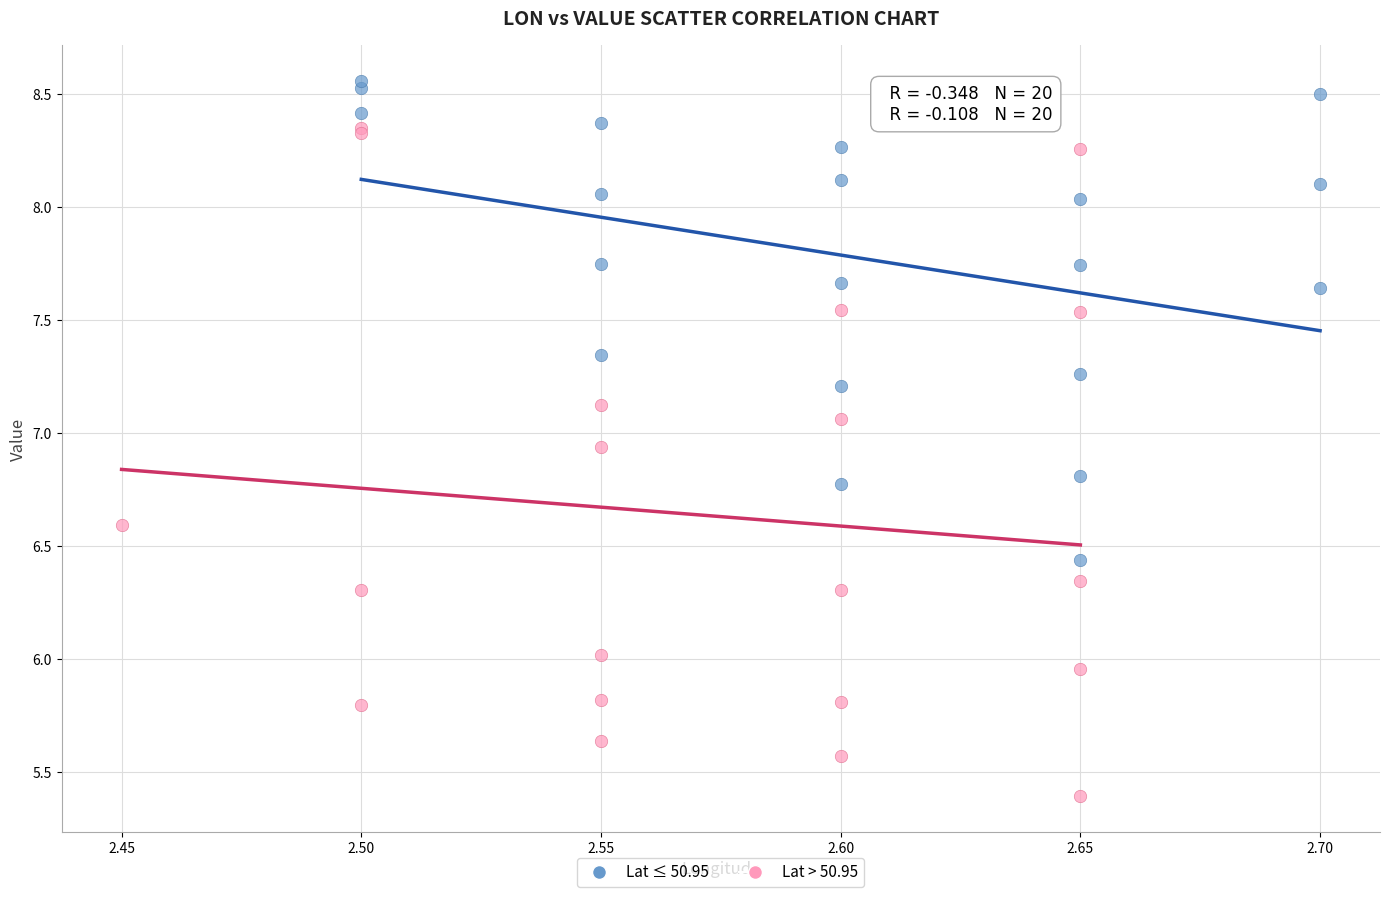

Which series contains the highest Y value?

Lat ≤ 50.95